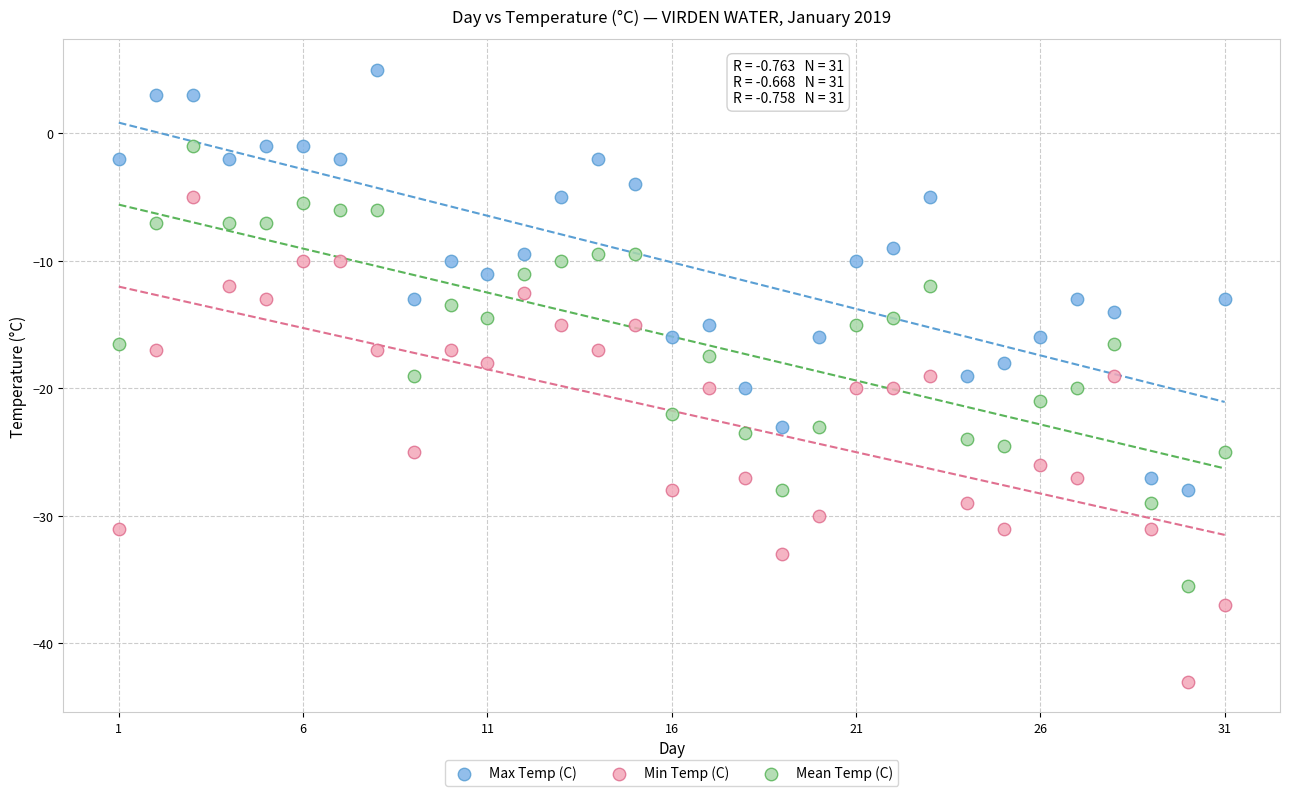

What are all the series names shown in the legend?

Max Temp (C), Min Temp (C), Mean Temp (C)